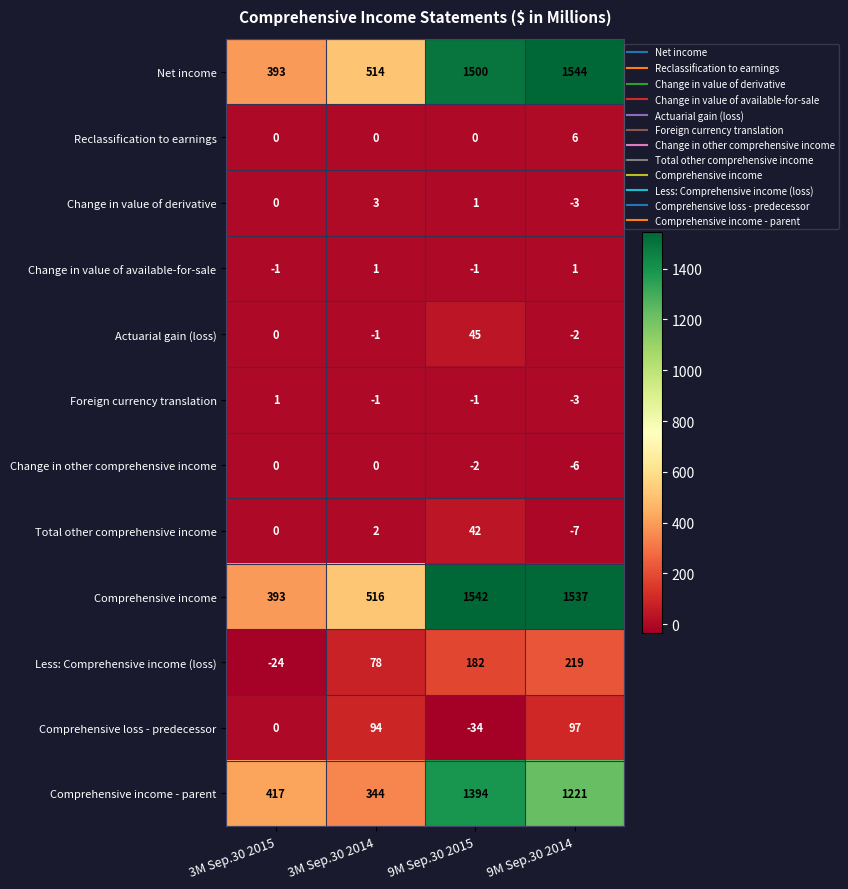

Is it true that Less: Comprehensive income (loss) equals 306 at 9M Sep.30 2014?

False